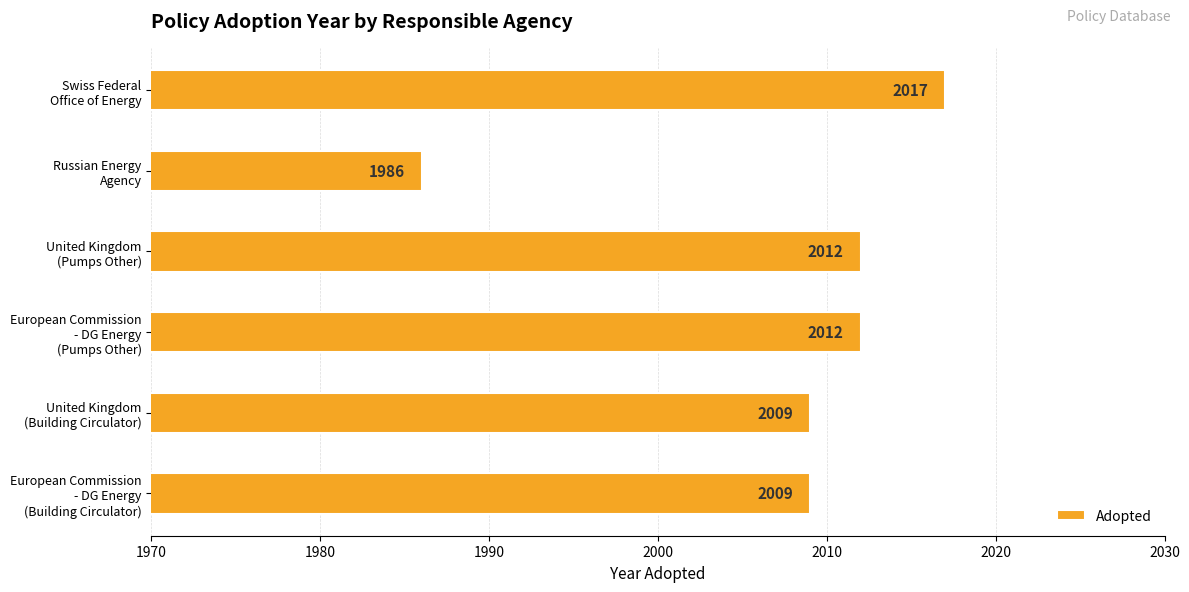

At which category does the chart reach its minimum across all series?

Russian Energy
Agency